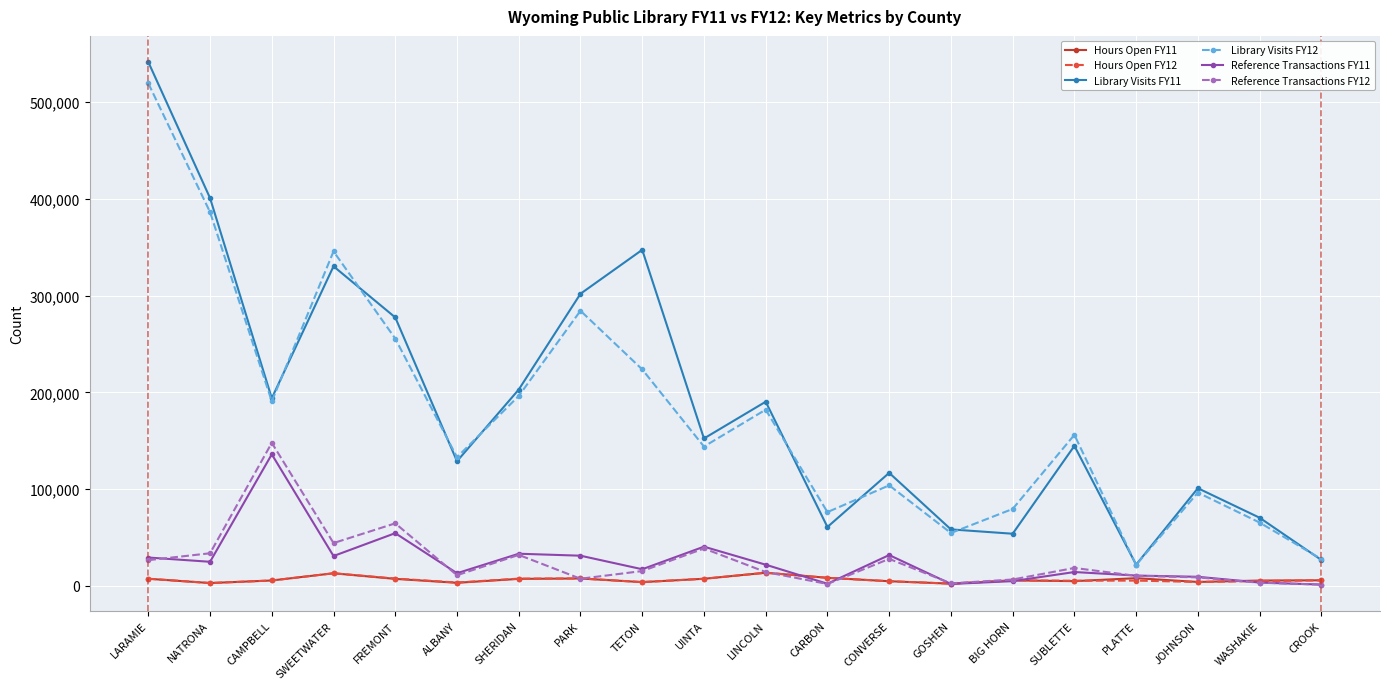

Which category has the highest value across all series?

LARAMIE